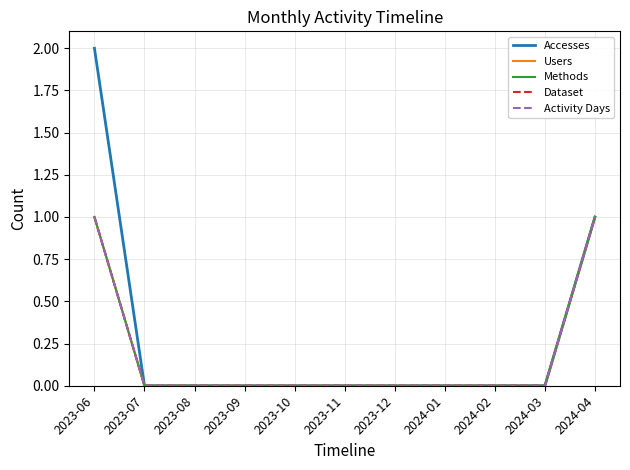

True or false: Accesses has a value of 0 at 2023-12.

True